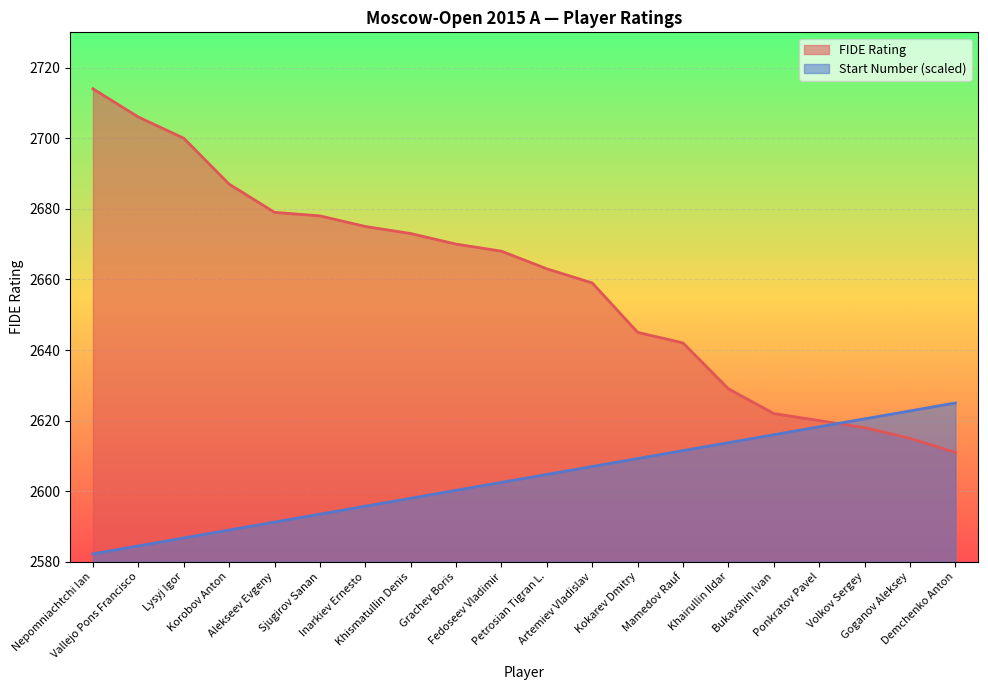

At which label does FIDE Rating first exceed 2668?

Nepomniachtchi Ian